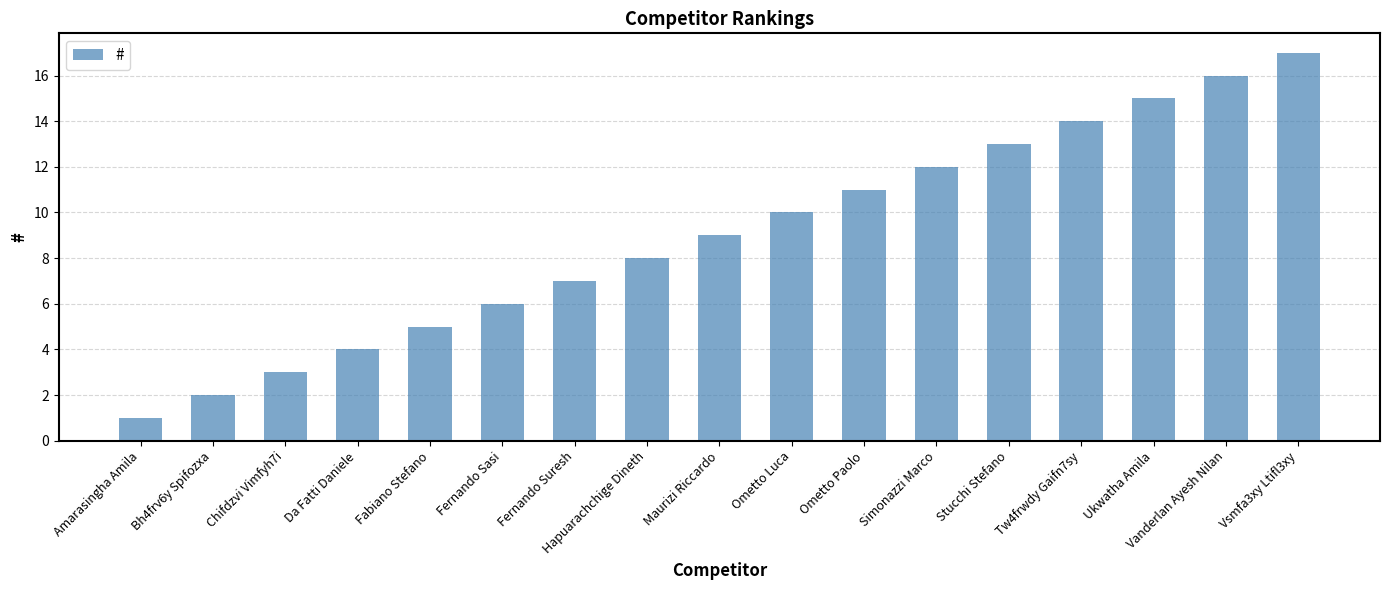

At which category does the chart reach its peak across all series?

Vsmfa3xy Ltifl3xy